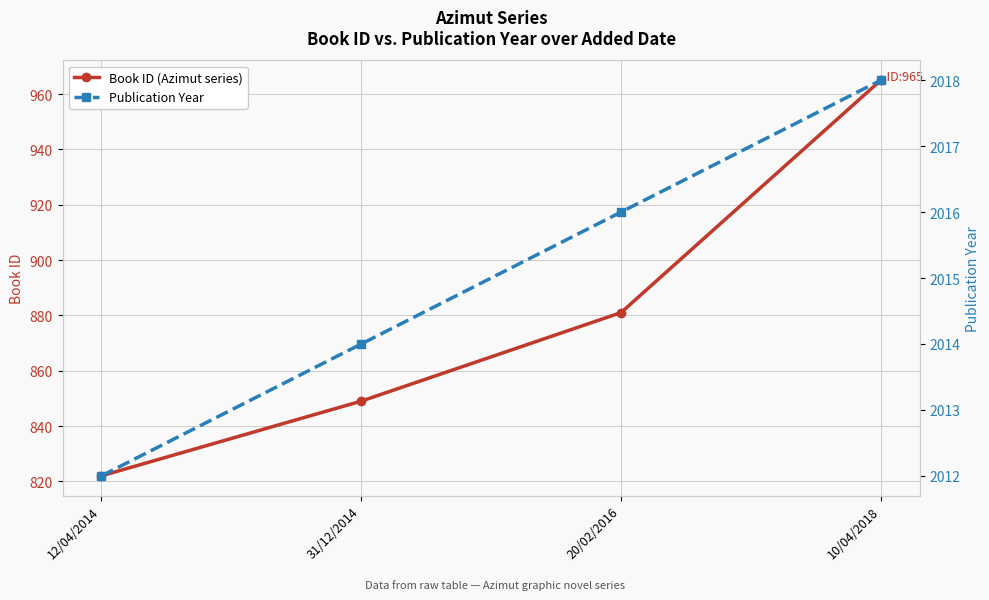

True or false: Book ID (Azimut series) and Publication Year intersect in this chart.

False